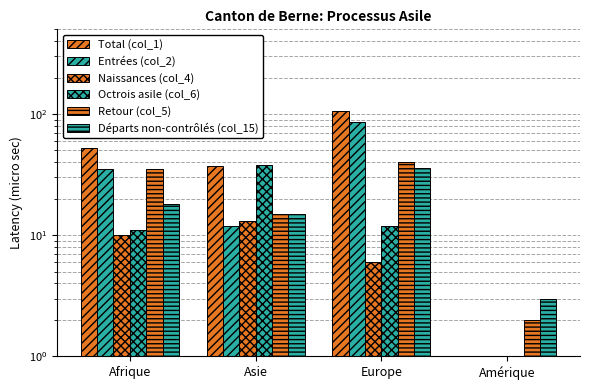

How many values in the Total (col_1) series exceed 52?

1